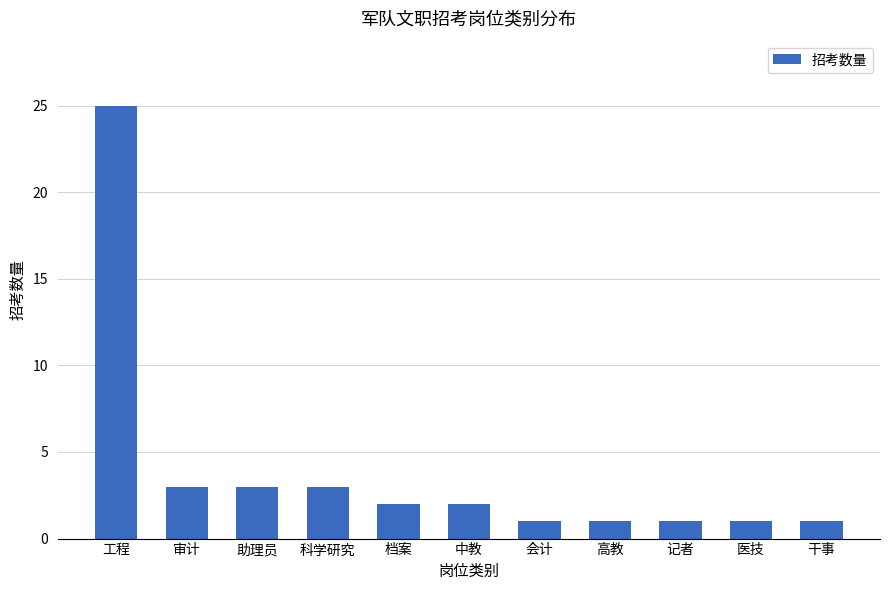

Approximately how many times larger is the value at 助理员 compared to 记者?

3.0